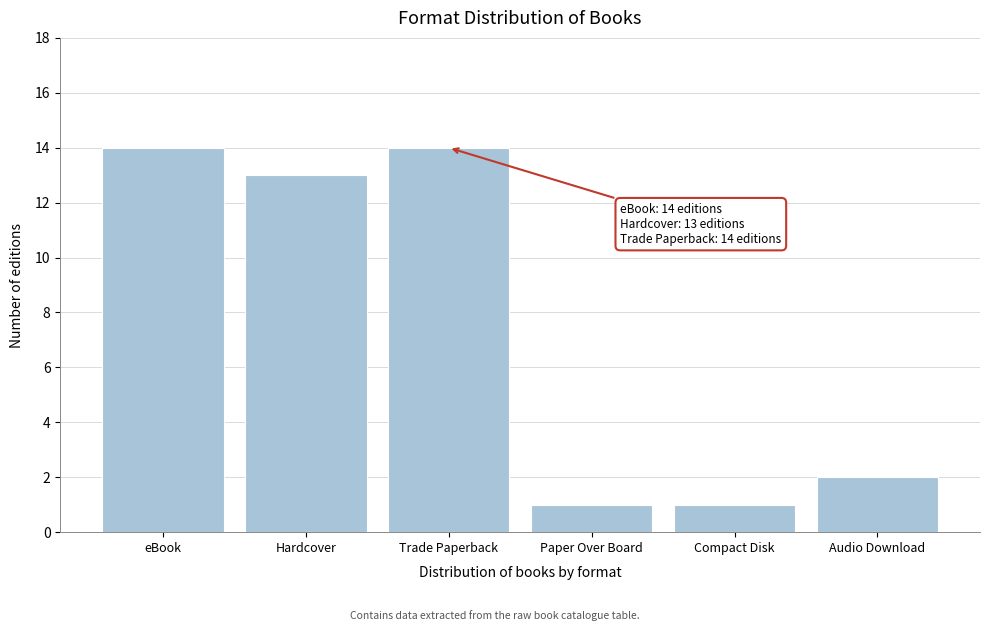

Reading right to left, extract all data points from this chart.

2	1	1	14	13	14